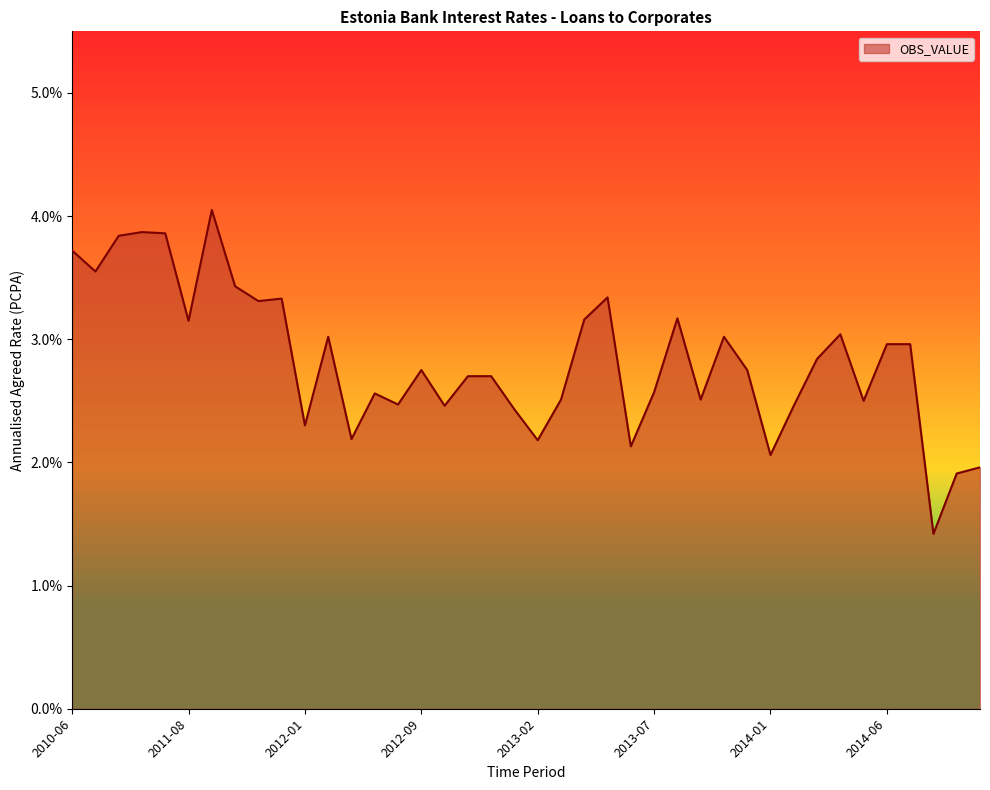

What is the difference between the maximum and minimum values?

2.6